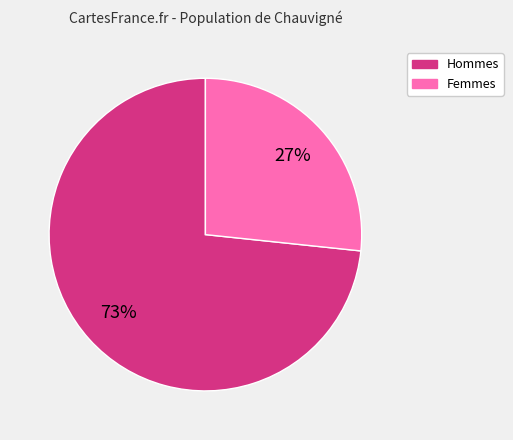

Is there any slice that represents more than half of the pie?

Yes